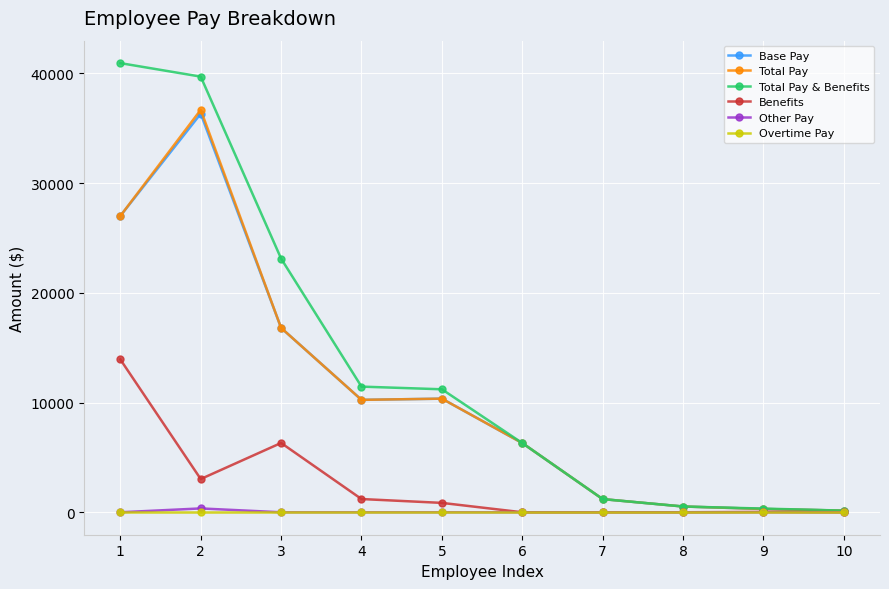

Is this an area chart (filled region under the line)?

No